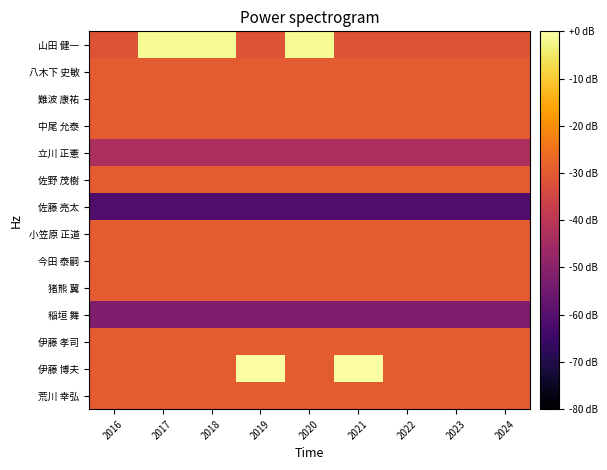

Reading right to left, what are all the values shown in this chart?

荒川 幸弘: 2024=-30.0	2023=-30.0	2022=-30.0	2021=-30.0	2020=-30.0	2019=-30.0	2018=-30.0	2017=-30.0	2016=-30.0
伊藤 博夫: 2024=-30.0	2023=-30.0	2022=-30.0	2021=0.0	2020=-30.0	2019=0.0	2018=-30.0	2017=-30.0	2016=-30.0
伊藤 孝司: 2024=-30.0	2023=-30.0	2022=-30.0	2021=-30.0	2020=-30.0	2019=-30.0	2018=-30.0	2017=-30.0	2016=-30.0
稲垣 舞: 2024=-52.2	2023=-52.2	2022=-52.2	2021=-52.2	2020=-52.2	2019=-52.2	2018=-52.2	2017=-52.2	2016=-52.2
猪熊 翼: 2024=-30.0	2023=-30.0	2022=-30.0	2021=-30.0	2020=-30.0	2019=-30.0	2018=-30.0	2017=-30.0	2016=-30.0
今田 泰嗣: 2024=-30.0	2023=-30.0	2022=-30.0	2021=-30.0	2020=-30.0	2019=-30.0	2018=-30.0	2017=-30.0	2016=-30.0
小笠原 正道: 2024=-30.0	2023=-30.0	2022=-30.0	2021=-30.0	2020=-30.0	2019=-30.0	2018=-30.0	2017=-30.0	2016=-30.0
佐藤 亮太: 2024=-61.0	2023=-61.0	2022=-61.0	2021=-61.0	2020=-61.0	2019=-61.0	2018=-61.0	2017=-61.0	2016=-61.0
佐野 茂樹: 2024=-30.0	2023=-30.0	2022=-30.0	2021=-30.0	2020=-30.0	2019=-30.0	2018=-30.0	2017=-30.0	2016=-30.0
立川 正憲: 2024=-43.4	2023=-43.4	2022=-43.4	2021=-43.4	2020=-43.4	2019=-43.4	2018=-43.4	2017=-43.4	2016=-43.4
中尾 允泰: 2024=-30.0	2023=-30.0	2022=-30.0	2021=-30.0	2020=-30.0	2019=-30.0	2018=-30.0	2017=-30.0	2016=-30.0
難波 康祐: 2024=-30.0	2023=-30.0	2022=-30.0	2021=-30.0	2020=-30.0	2019=-30.0	2018=-30.0	2017=-30.0	2016=-30.0
八木下 史敏: 2024=-30.0	2023=-30.0	2022=-30.0	2021=-30.0	2020=-30.0	2019=-30.0	2018=-30.0	2017=-30.0	2016=-30.0
山田 健一: 2024=-31.4	2023=-31.4	2022=-31.4	2021=-31.4	2020=-1.4	2019=-31.4	2018=-1.4	2017=-1.4	2016=-31.4